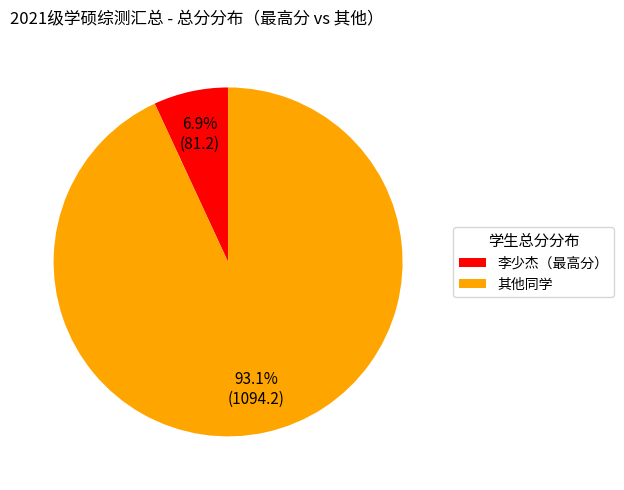

How many segments does this pie chart have?

2